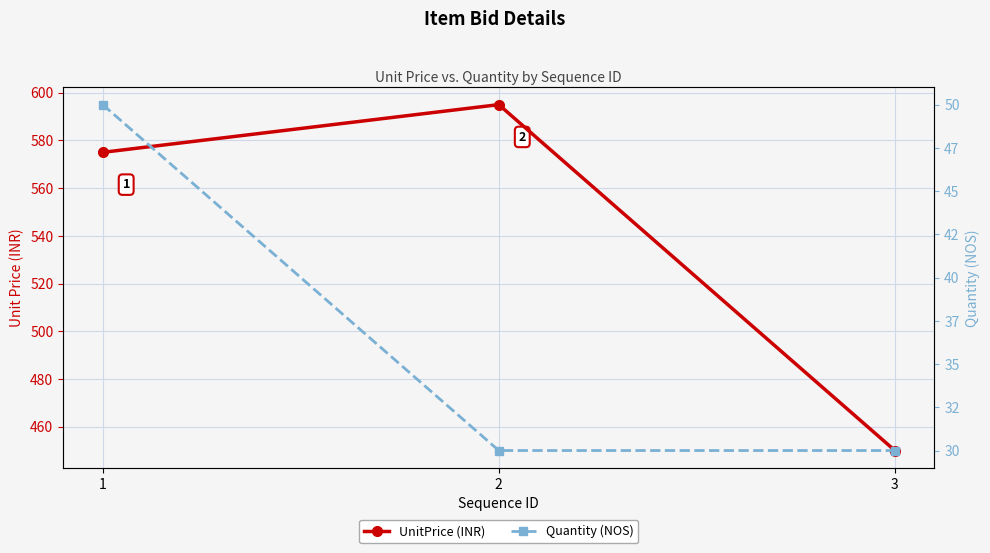

What is the sum of the UnitPrice (INR) values at 1 and 2?

1170